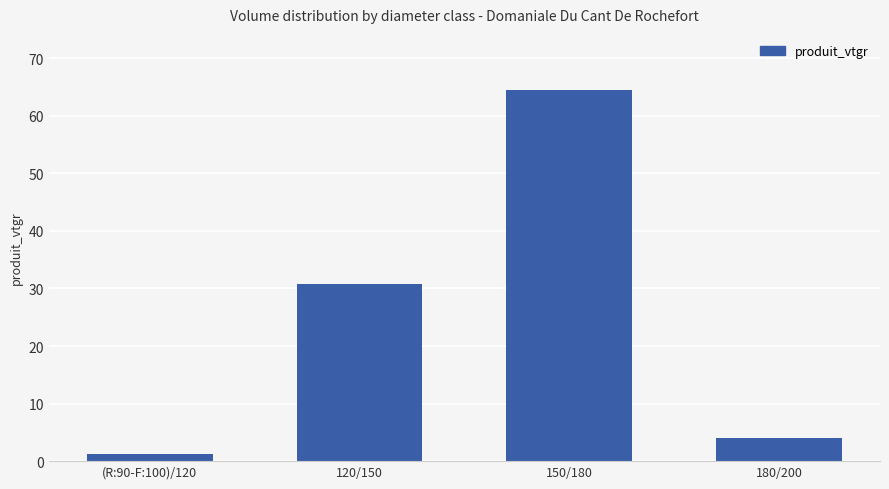

Where is the data nearest to the value 32?

120/150